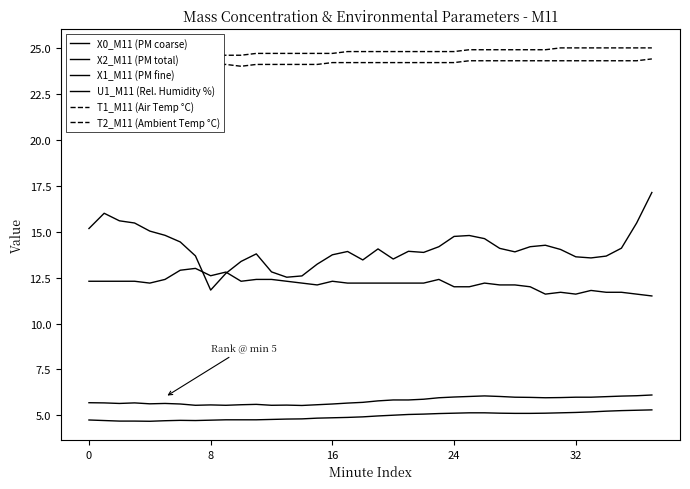

Rank the series by their maximum value, from highest to lowest.

T1_M11 (Air Temp °C), T2_M11 (Ambient Temp °C), X0_M11 (PM coarse), U1_M11 (Rel. Humidity %), X2_M11 (PM total), X1_M11 (PM fine)